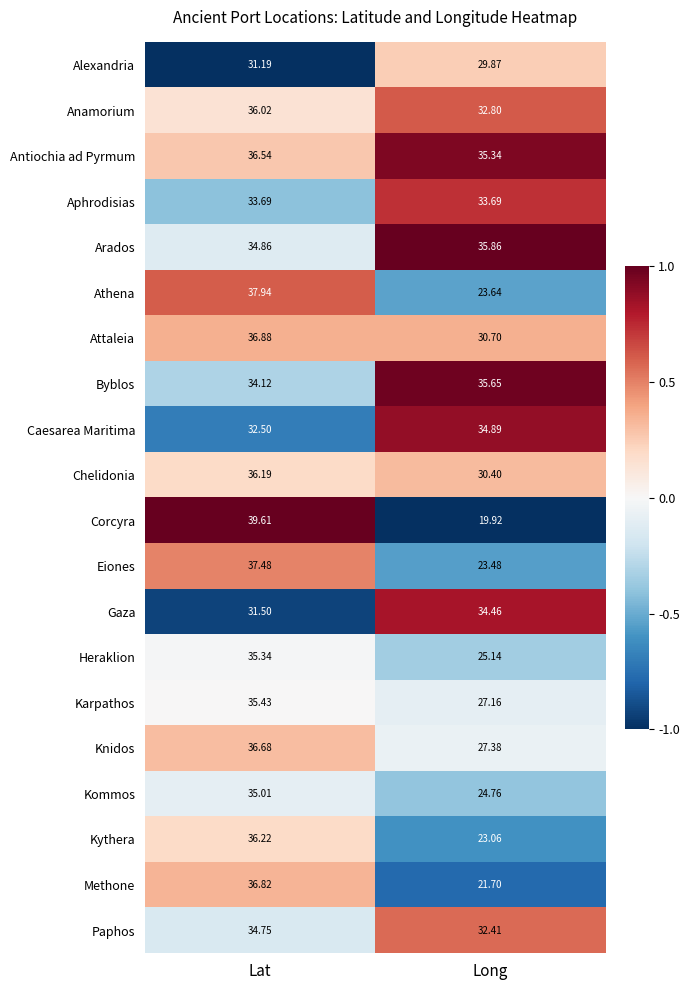

At which category is the sum across all series the highest?

Lat